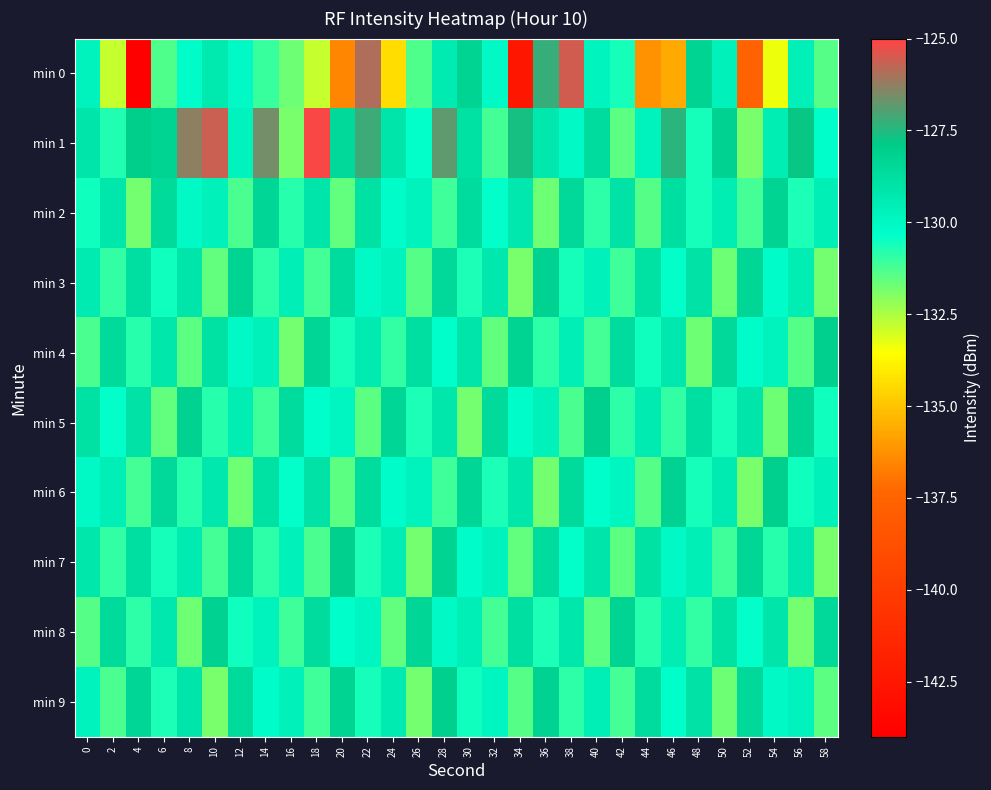

Reading right to left, what are all the values shown in this chart?

min 0: 58=-131.4	56=-129.7	54=-133.4	52=-137.6	50=-129.7	48=-128.3	46=-135.6	44=-136.3	42=-130.6	40=-129.9	38=-125.6	36=-127.3	34=-142.5	32=-130.1	30=-128.3	28=-129.4	26=-131.3	24=-134.4	22=-125.9	20=-136.6	18=-132.9	16=-131.7	14=-131.0	12=-130.1	10=-129.3	8=-130.2	6=-131.3	4=-143.9	2=-132.9	0=-129.8
min 1: 58=-130.3	56=-127.8	54=-129.5	52=-131.9	50=-128.2	48=-130.6	46=-127.4	44=-129.8	42=-131.5	40=-128.7	38=-130.1	36=-129.3	34=-127.6	32=-131.2	30=-128.9	28=-126.8	26=-130.4	24=-129.1	22=-127.2	20=-128.5	18=-125.1	16=-131.9	14=-126.6	12=-129.8	10=-125.7	8=-126.3	6=-128.3	4=-128.0	2=-130.8	0=-129.1
min 2: 58=-129.6	56=-130.7	54=-128.3	52=-131.2	50=-129.5	48=-130.6	46=-128.8	44=-131.4	42=-129.0	40=-130.9	38=-128.5	36=-131.7	34=-129.3	32=-130.4	30=-128.7	28=-131.1	26=-129.8	24=-130.2	22=-128.9	20=-131.6	18=-129.1	16=-130.8	14=-128.4	12=-131.3	10=-129.7	8=-130.1	6=-128.6	4=-131.8	2=-129.2	0=-130.5
min 3: 58=-131.8	56=-129.5	54=-130.2	52=-128.4	50=-131.7	48=-129.0	46=-130.4	44=-128.9	42=-131.1	40=-129.7	38=-130.6	36=-128.2	34=-131.9	32=-129.3	30=-130.7	28=-128.5	26=-131.4	24=-129.8	22=-130.1	20=-128.7	18=-131.2	16=-129.6	14=-130.9	12=-128.3	10=-131.6	8=-129.1	6=-130.5	4=-128.8	2=-131.0	0=-129.4
min 4: 58=-128.1	56=-131.4	54=-129.8	52=-130.2	50=-128.5	48=-131.7	46=-129.3	44=-130.5	42=-128.7	40=-131.2	38=-129.6	36=-130.9	34=-128.3	32=-131.6	30=-129.1	28=-130.3	26=-128.8	24=-131.0	22=-129.4	20=-130.6	18=-128.4	16=-131.8	14=-129.7	12=-130.1	10=-128.9	8=-131.5	6=-129.2	4=-130.8	2=-128.6	0=-131.3
min 5: 58=-130.5	56=-128.3	54=-131.7	52=-129.1	50=-130.6	48=-128.8	46=-131.0	44=-129.4	42=-130.9	40=-128.1	38=-131.3	36=-129.7	34=-130.2	32=-128.6	30=-131.8	28=-129.2	26=-130.7	24=-128.4	22=-131.5	20=-129.9	18=-130.3	16=-128.7	14=-131.1	12=-129.5	10=-130.8	8=-128.2	6=-131.6	4=-129.0	2=-130.4	0=-128.9
min 6: 58=-129.7	56=-130.5	54=-128.1	52=-131.9	50=-129.4	48=-130.6	46=-128.2	44=-131.4	42=-129.9	40=-130.3	38=-128.6	36=-131.8	34=-129.2	32=-130.7	30=-128.4	28=-131.1	26=-129.8	24=-130.2	22=-128.7	20=-131.5	18=-129.0	16=-130.4	14=-128.9	12=-131.7	10=-129.3	8=-130.8	6=-128.5	4=-131.2	2=-129.6	0=-130.1
min 7: 58=-131.9	56=-129.3	54=-130.8	52=-128.4	50=-131.1	48=-129.6	46=-130.1	44=-128.9	42=-131.5	40=-129.1	38=-130.4	36=-128.7	34=-131.6	32=-129.8	30=-130.2	28=-128.3	26=-131.8	24=-129.5	22=-130.7	20=-128.1	18=-131.3	16=-129.7	14=-130.9	12=-128.5	10=-131.2	8=-129.4	6=-130.6	4=-128.8	2=-131.0	0=-129.2
min 8: 58=-128.5	56=-131.8	54=-129.1	52=-130.4	50=-128.9	48=-131.0	46=-129.5	44=-130.8	42=-128.3	40=-131.5	38=-129.2	36=-130.7	34=-128.8	32=-131.2	30=-129.6	28=-130.1	26=-128.4	24=-131.6	22=-129.9	20=-130.3	18=-128.7	16=-131.1	14=-129.8	12=-130.5	10=-128.2	8=-131.7	6=-129.3	4=-130.9	2=-128.6	0=-131.4
min 9: 58=-131.5	56=-129.8	54=-130.1	52=-128.5	50=-131.7	48=-129.0	46=-130.3	44=-128.7	42=-131.2	40=-129.6	38=-130.9	36=-128.2	34=-131.4	32=-129.9	30=-130.5	28=-128.1	26=-131.8	24=-129.4	22=-130.6	20=-128.3	18=-131.1	16=-129.7	14=-130.2	12=-128.6	10=-131.9	8=-129.1	6=-130.7	4=-128.4	2=-131.3	0=-129.8